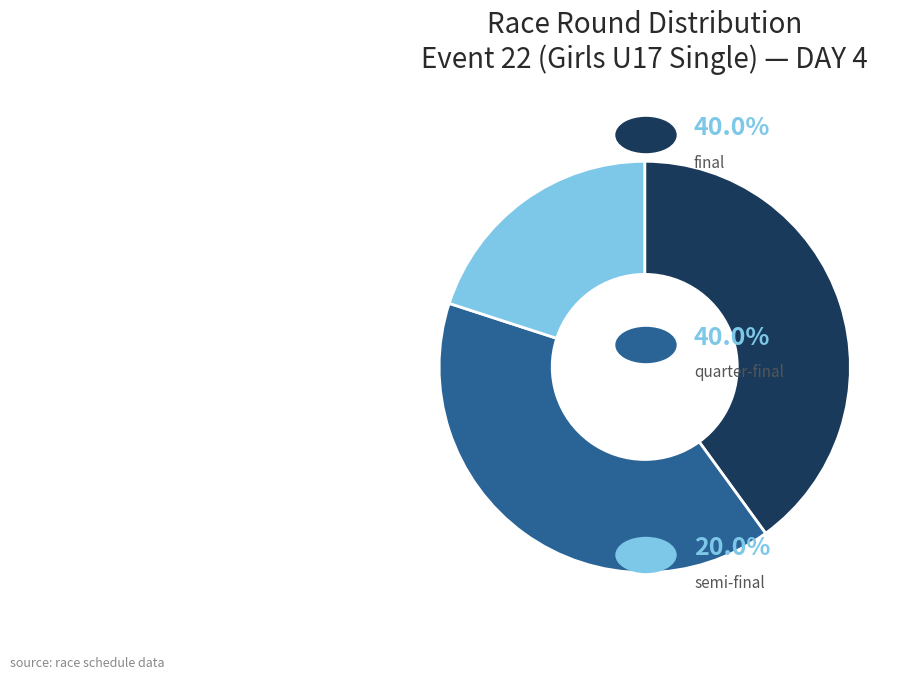

Is there any slice that represents more than half of the pie?

No